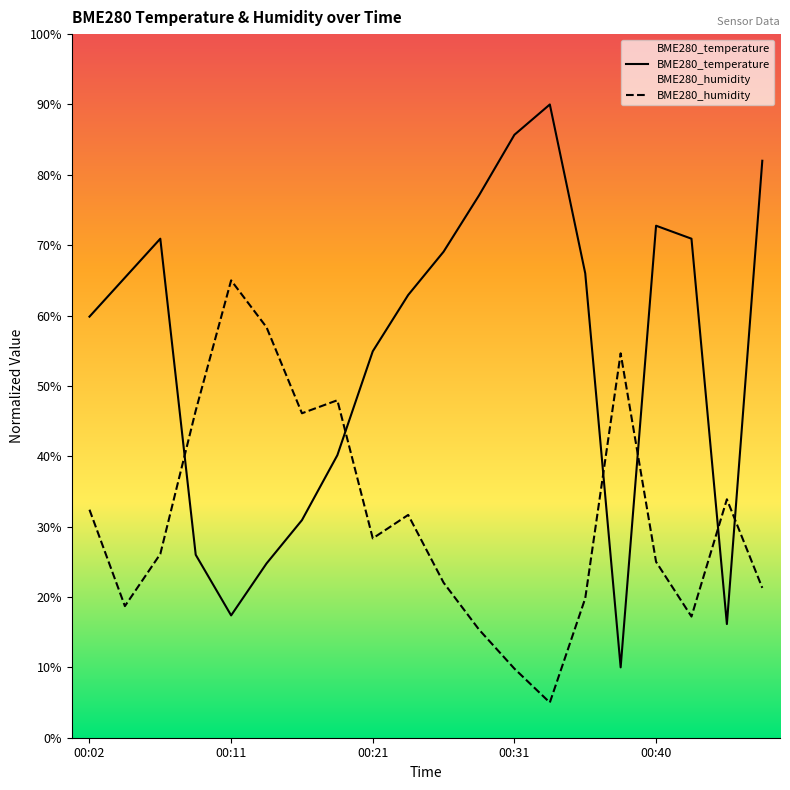

True or false: BME280_humidity has more than 2 interior local peaks.

True